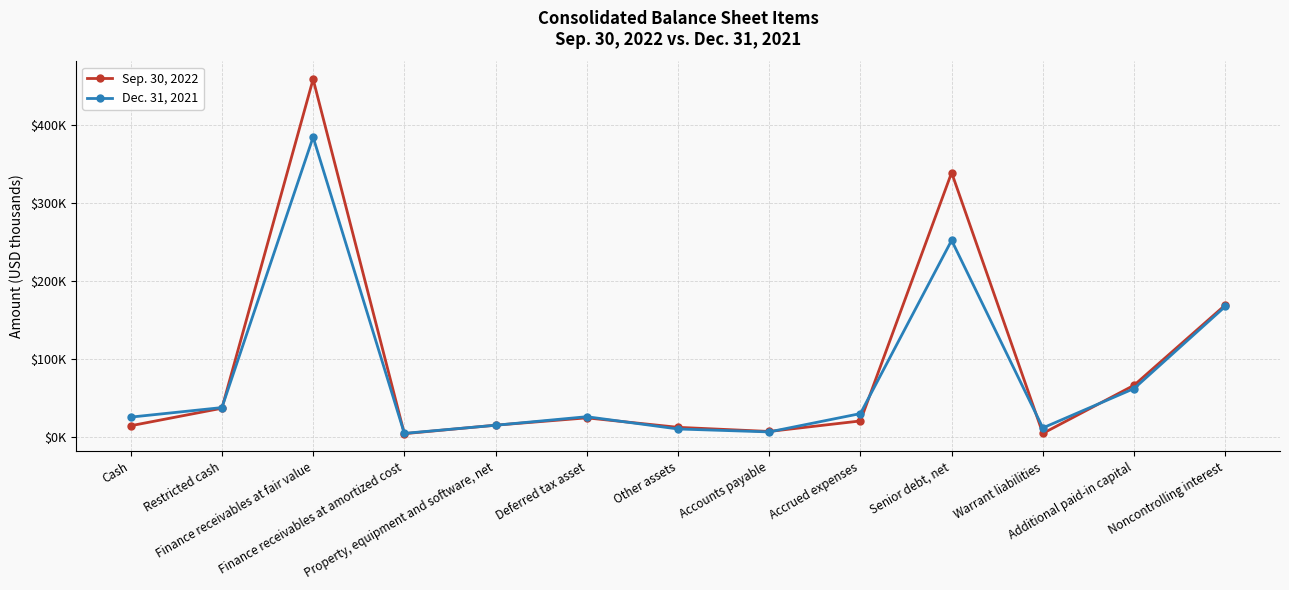

Which series has the largest range (max minus min)?

Sep. 30, 2022